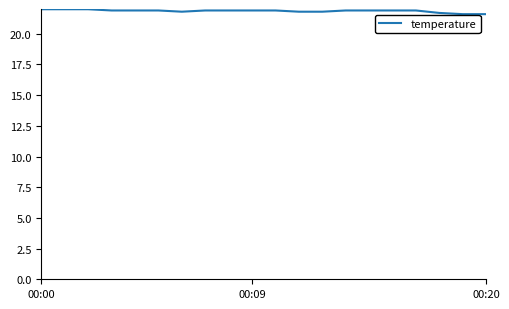

What is the maximum value shown in the chart?

22.0